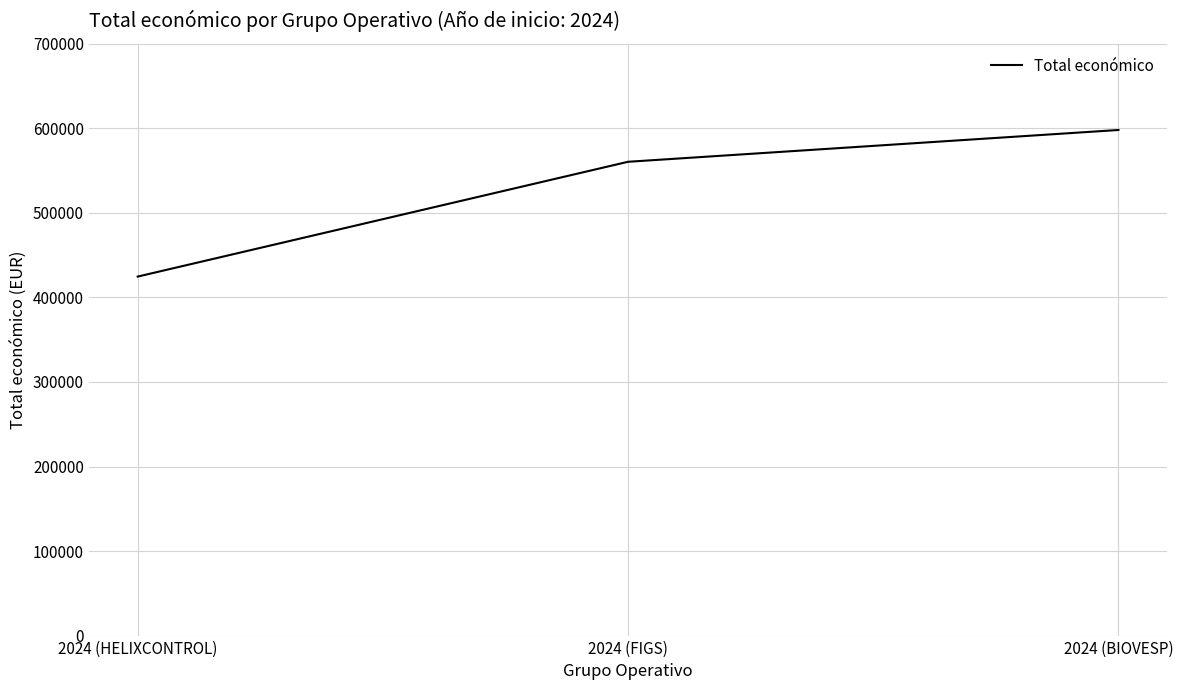

What value does the data have at 2024 (HELIXCONTROL)?

424720